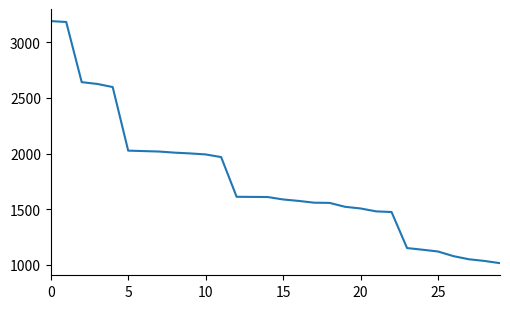

What is the difference between the maximum and minimum values?

2177